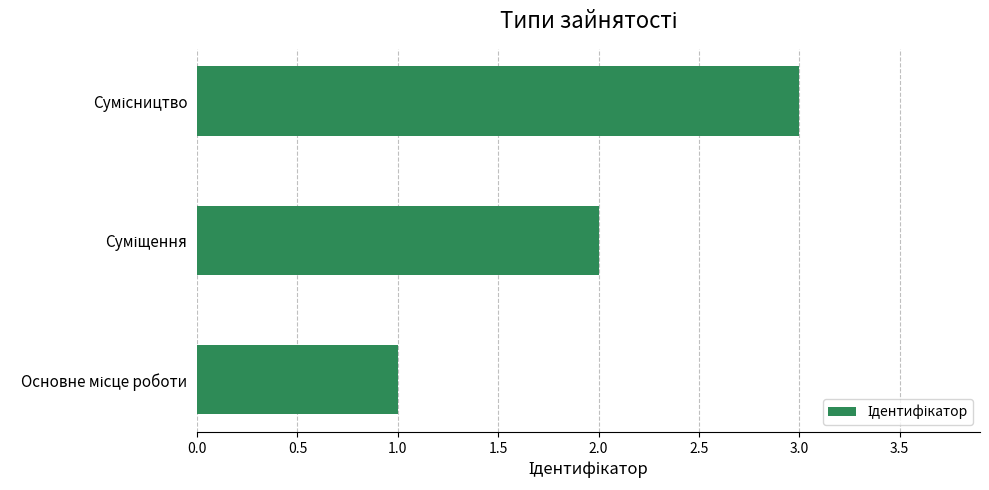

What is the greatest value displayed?

3